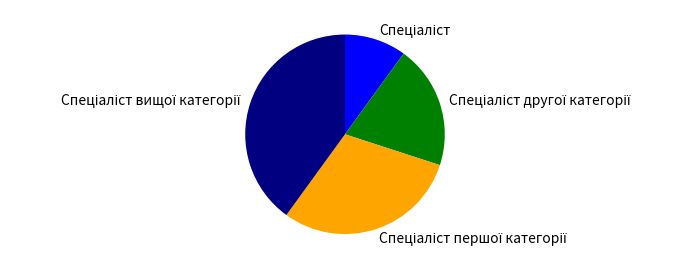

Does any single category account for the majority?

No